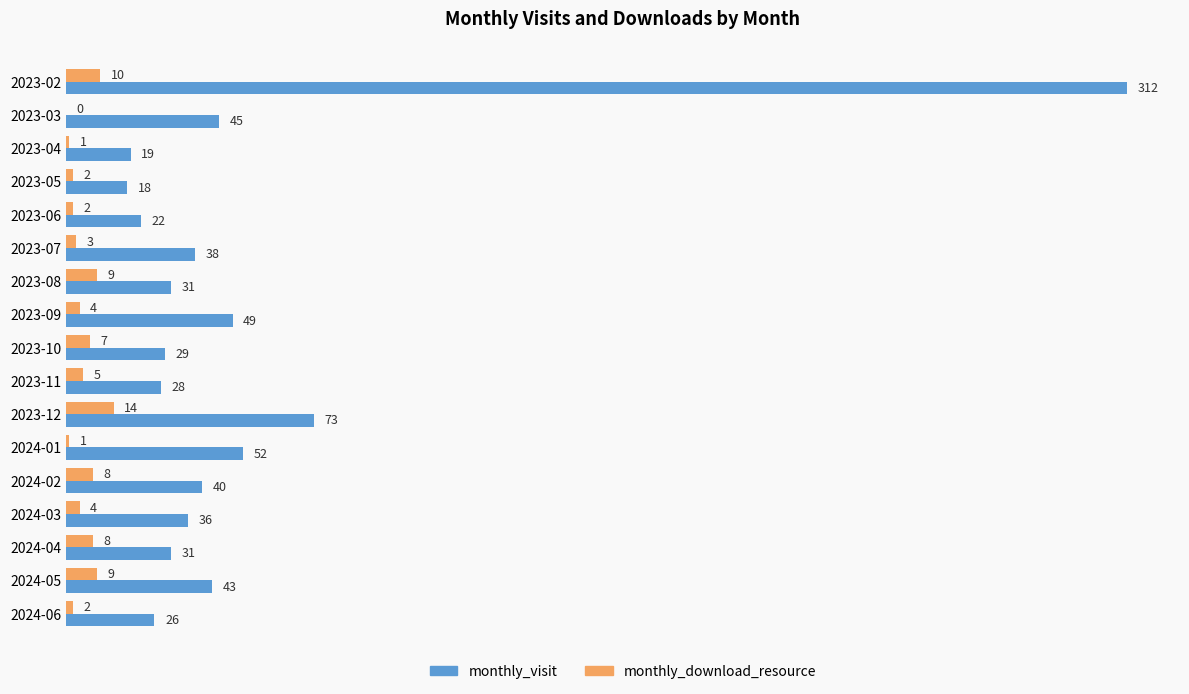

What is the total value across all series at 2023-08?

40